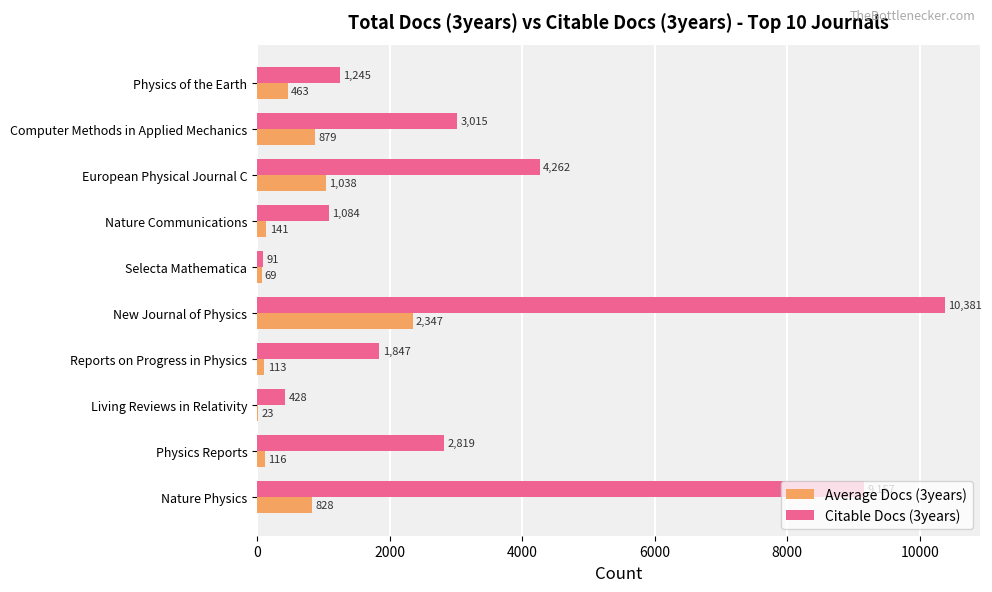

Which label corresponds to the largest value in the chart?

New Journal of Physics